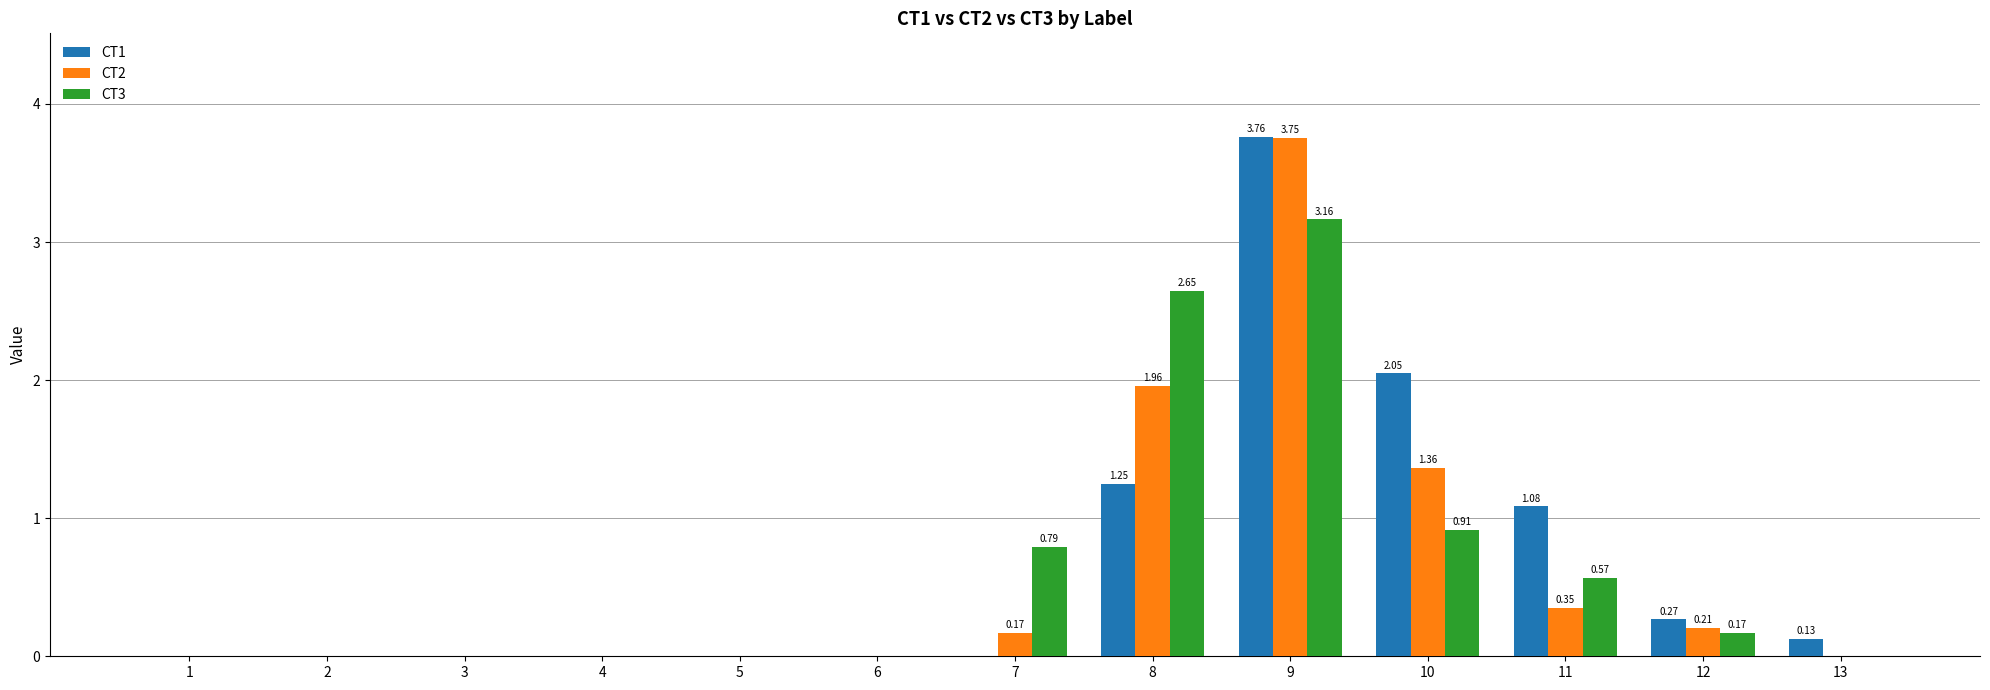

Between 6 and 8, which series saw the biggest shift?

CT3